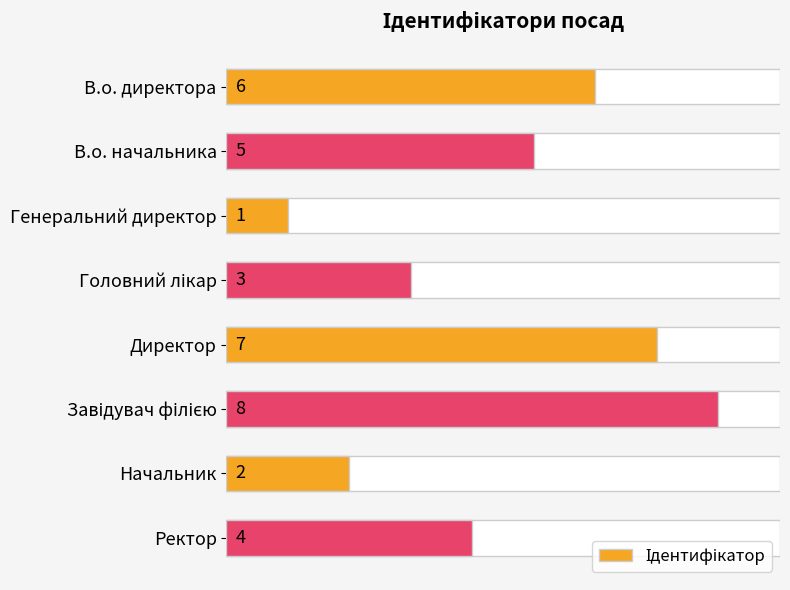

How many values are between 3 and 7?

5